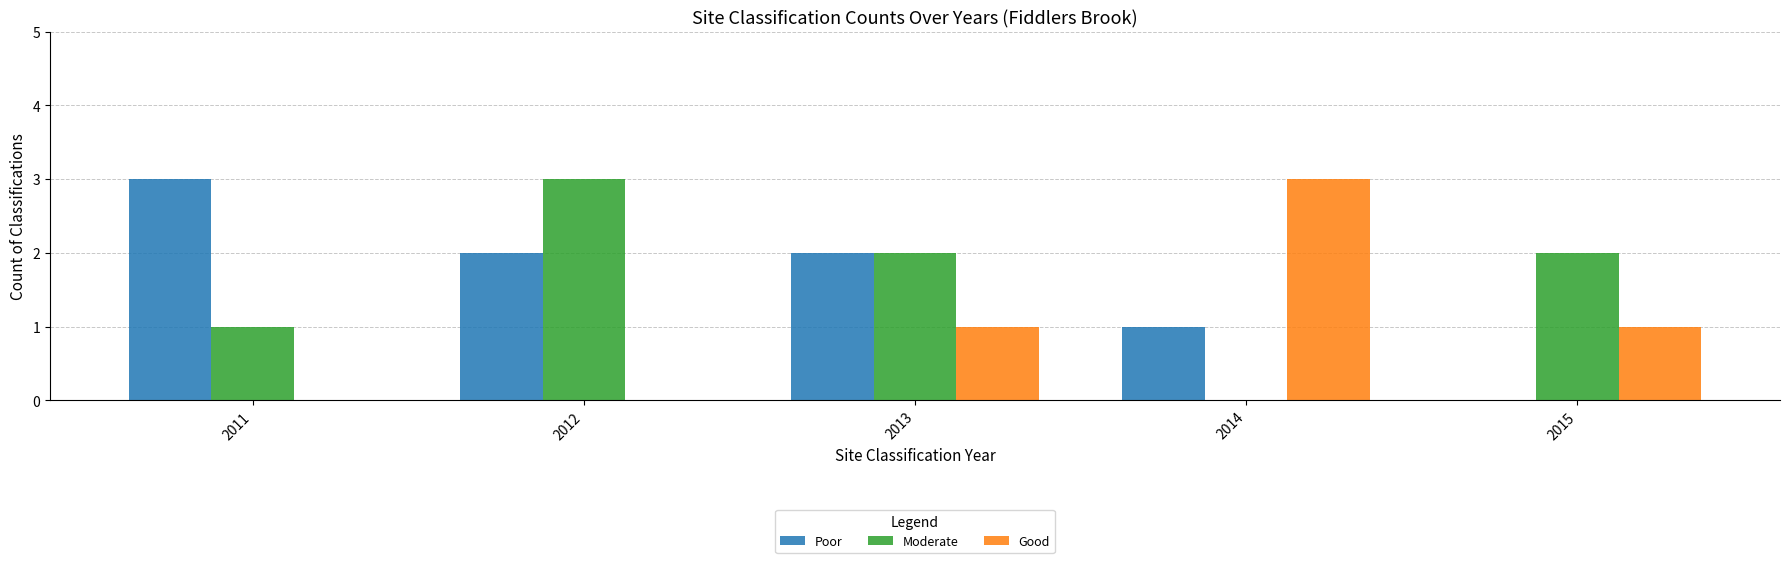

What is the sum of all Good values?

5